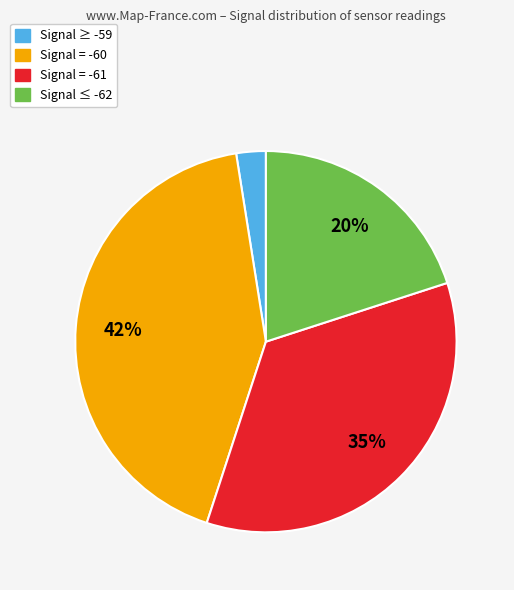

Does any single category account for the majority?

No